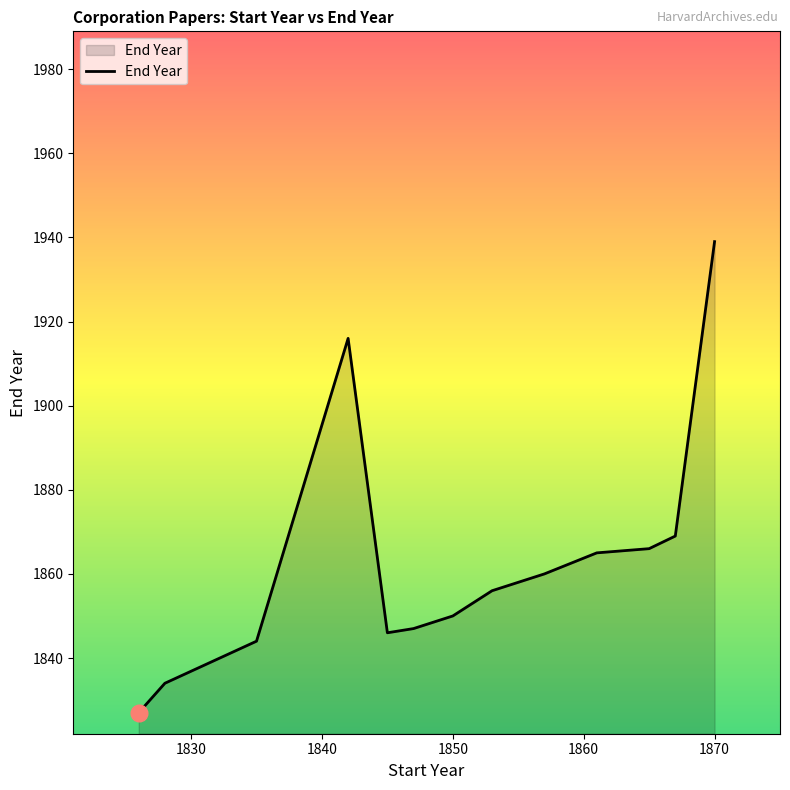

Does the chart display data point markers on the line(s)?

No